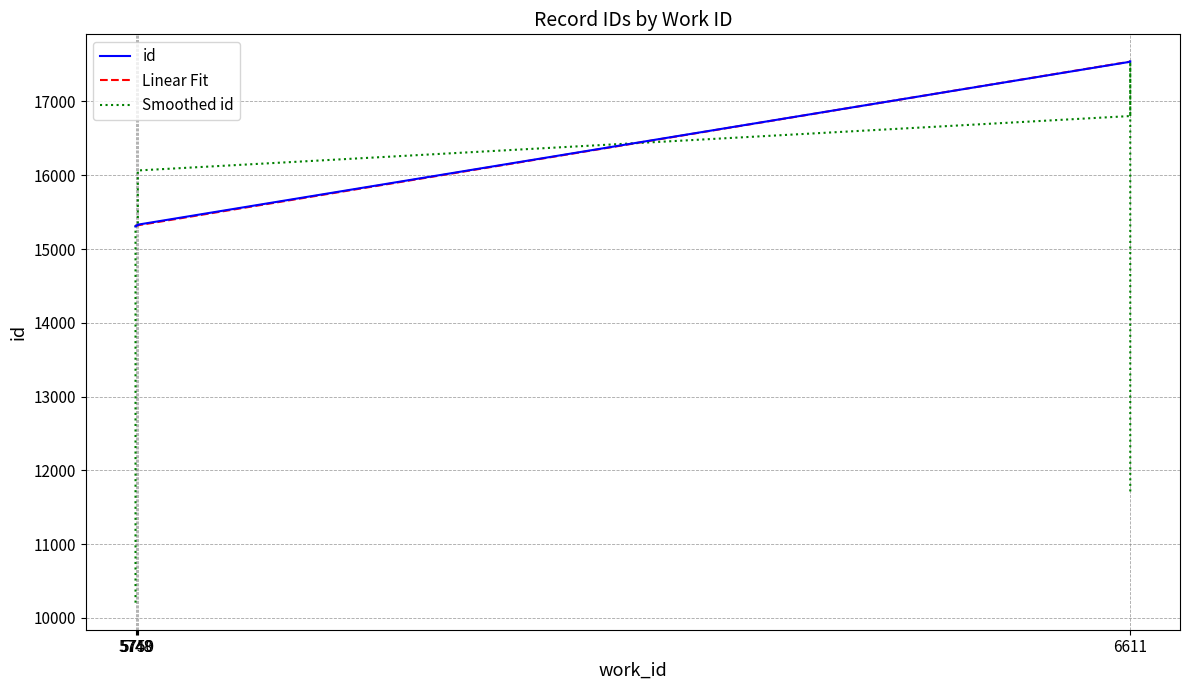

Which category has the lowest value across all series?

5748